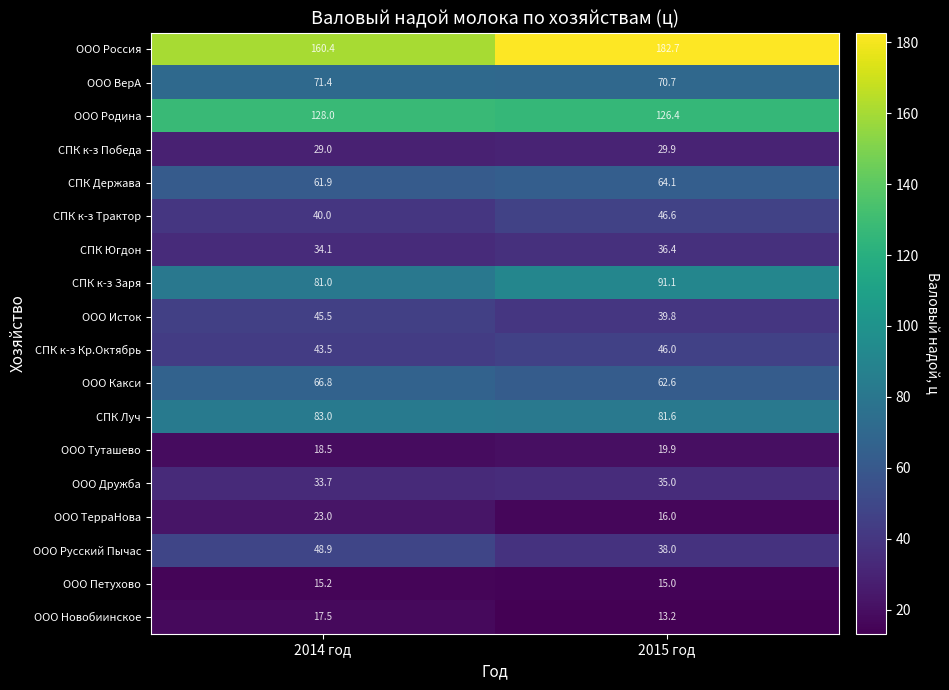

Read the ООО Исток value at 2015 год.

39.8